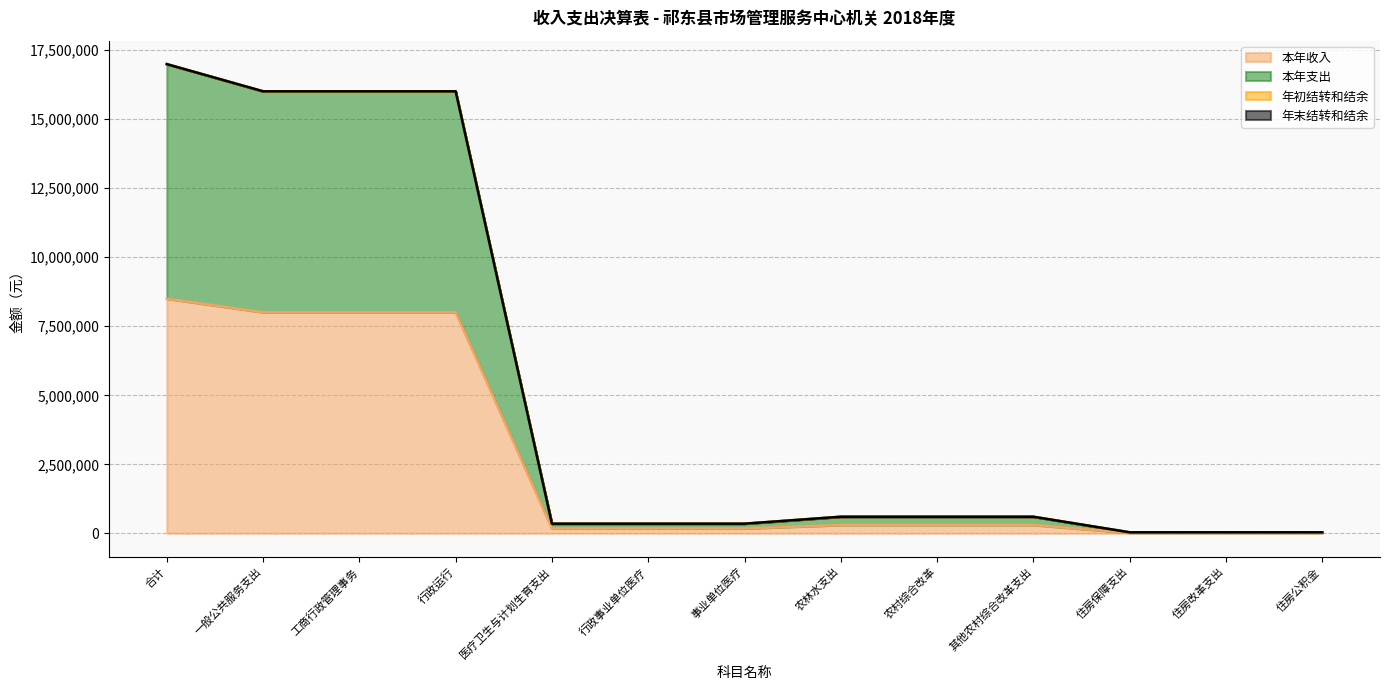

Which series changed the most between 工商行政管理事务 and 其他农村综合改革支出?

本年支出